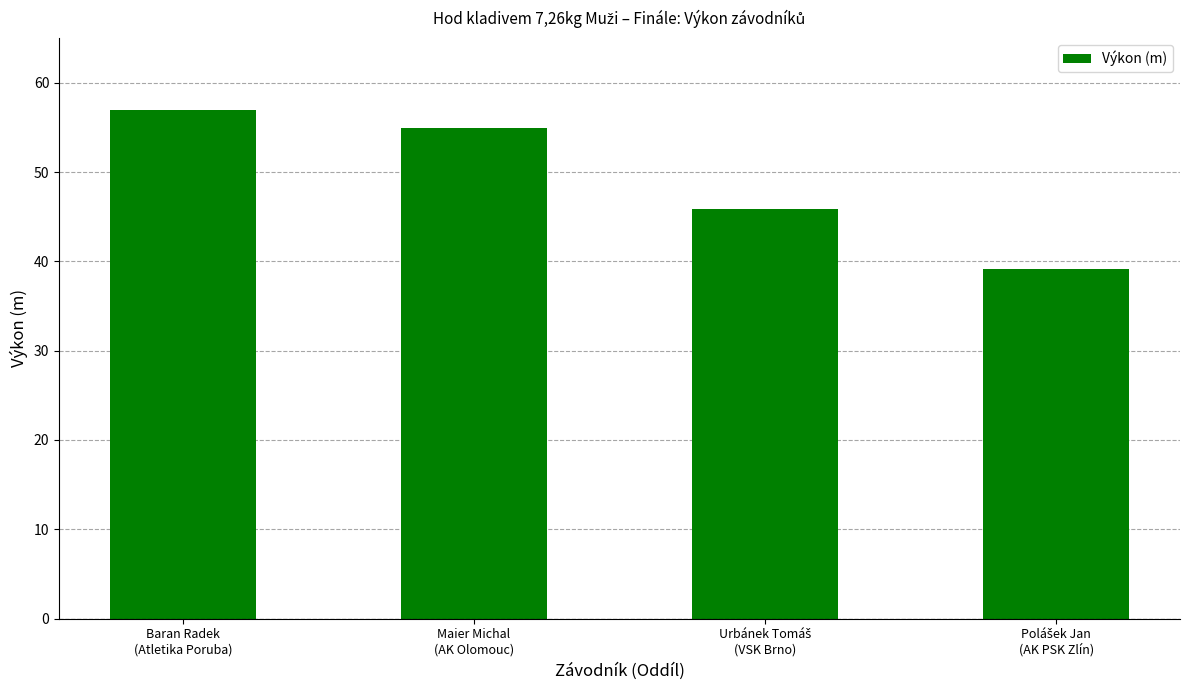

What is the average value?

49.2